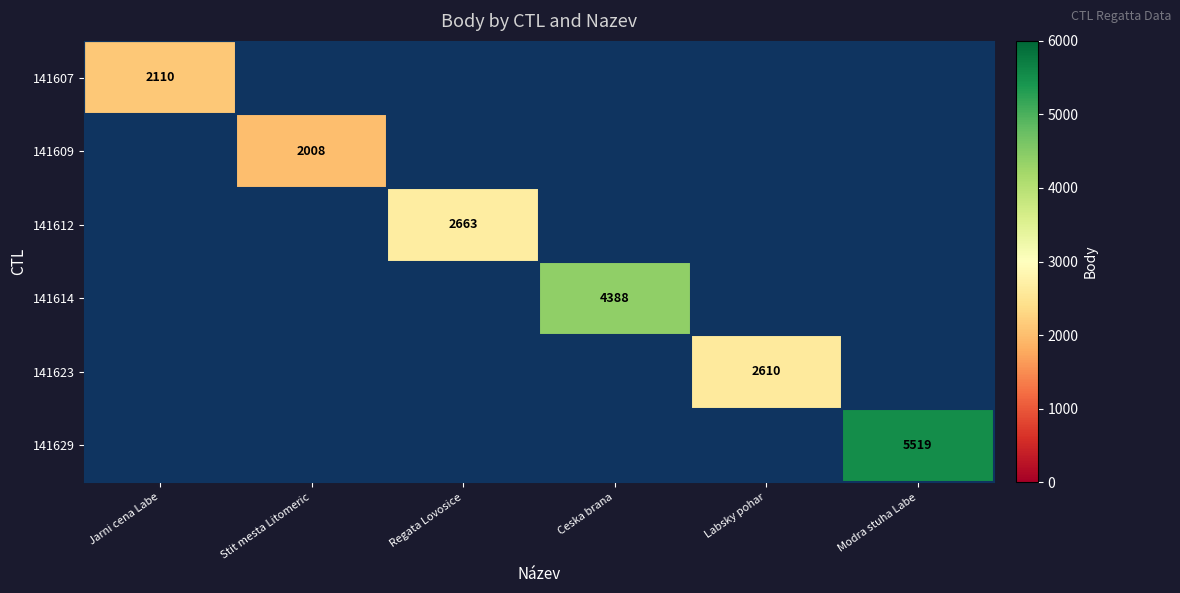

At how many categories does at least one series exceed 3049?

2